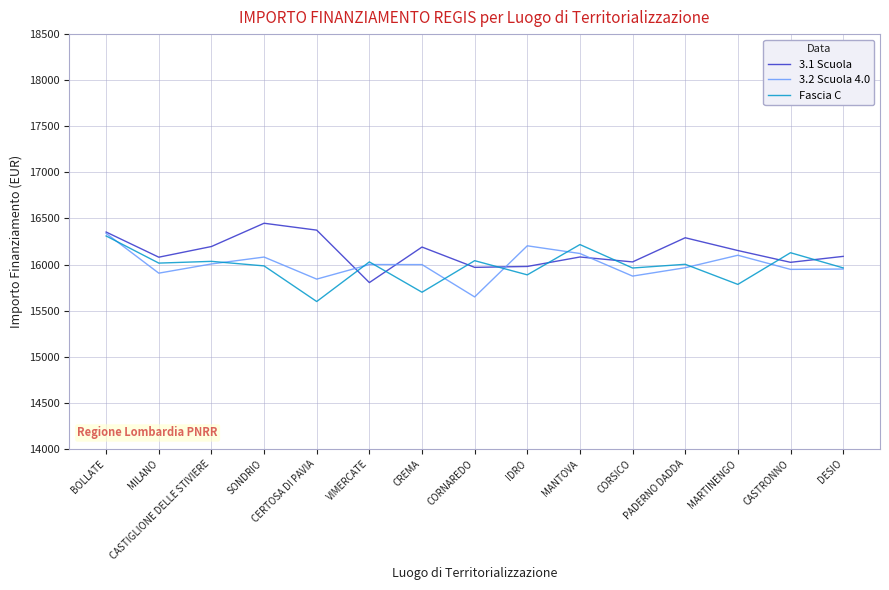

After their last crossing, which series has the higher values: 3.2 Scuola 4.0 or Fascia C?

Fascia C